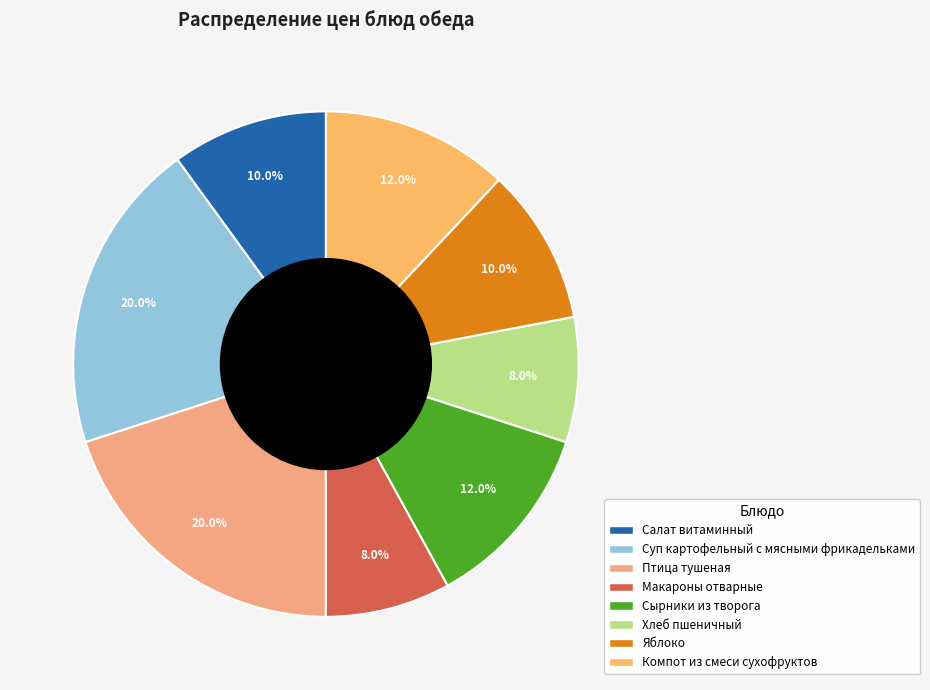

The Яблоко slice represents 10% of the pie. True or false?

True